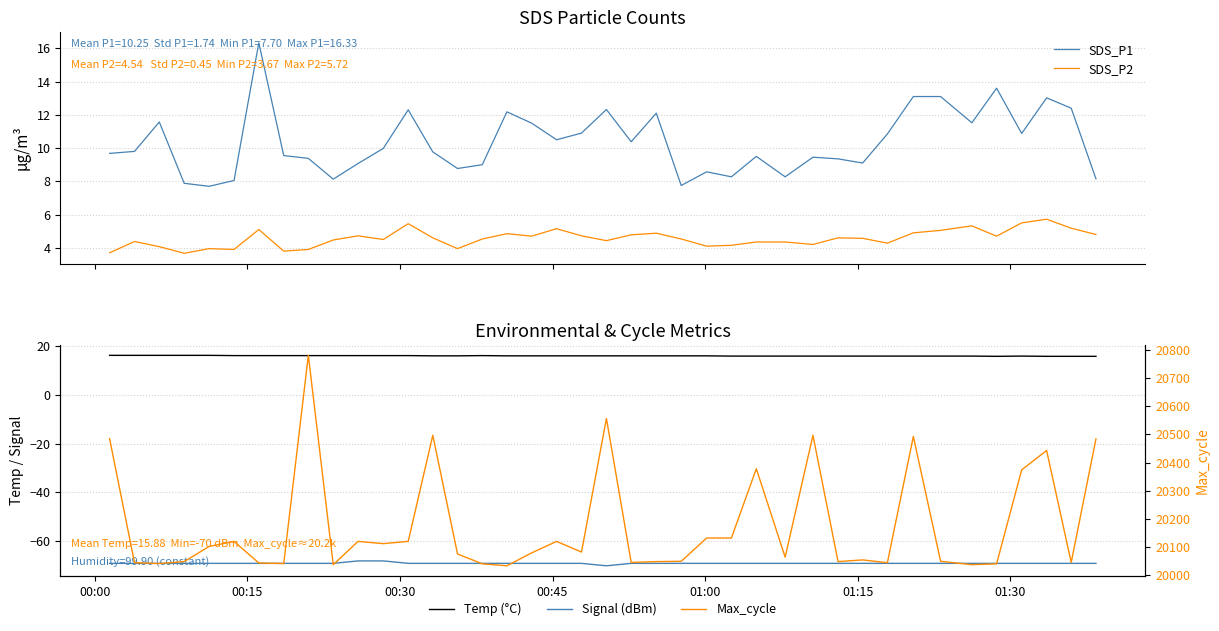

Which series has the widest spread of values?

Max_cycle